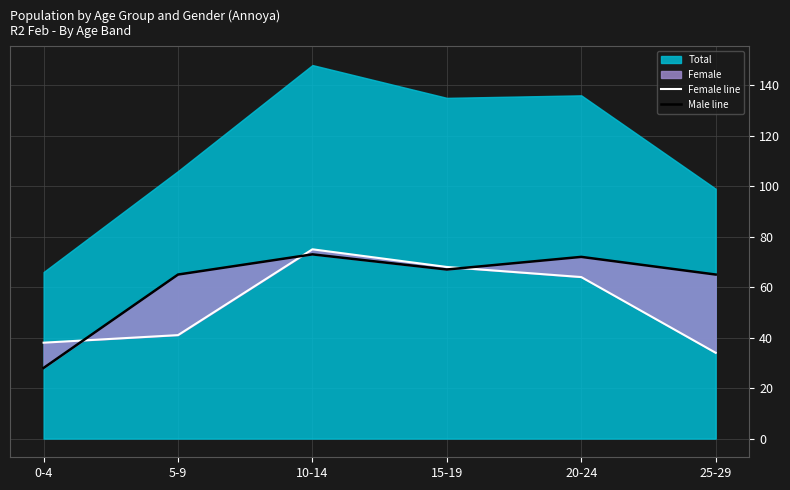

Is it true that Female line equals 68 at 15-19?

True